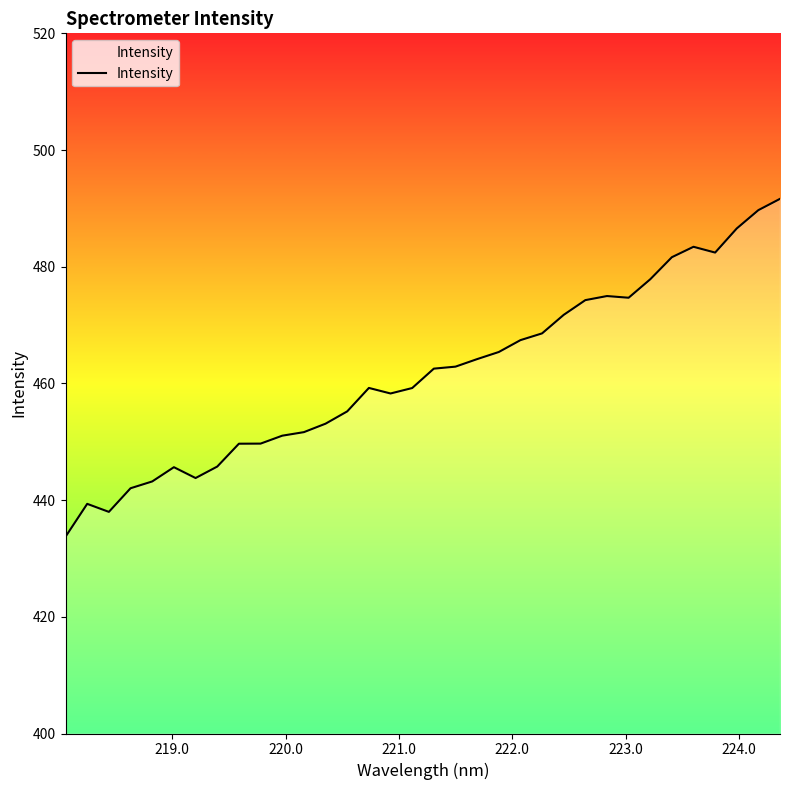

What is the maximum value shown in the chart?

491.6